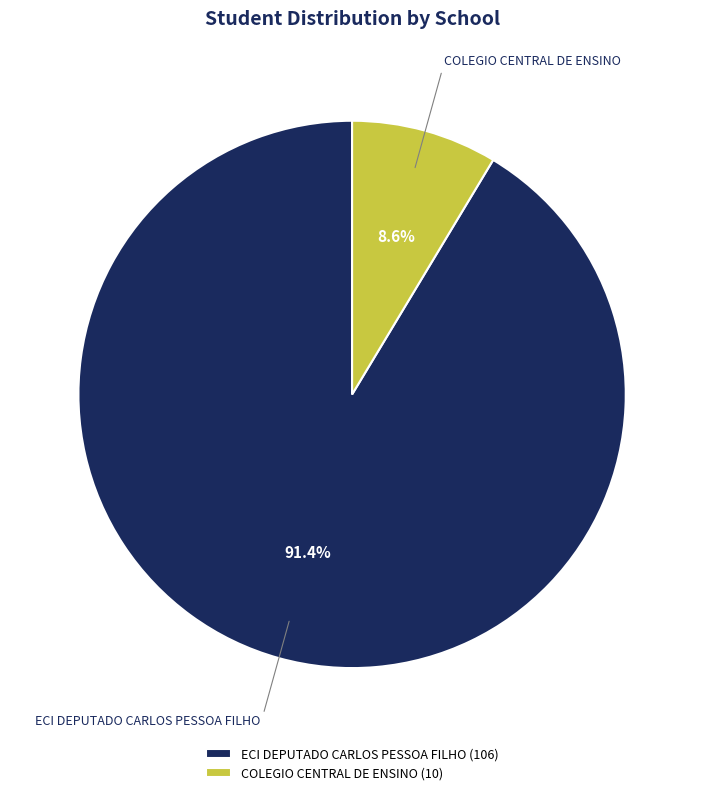

Which slice is the smallest?

COLEGIO CENTRAL DE ENSINO